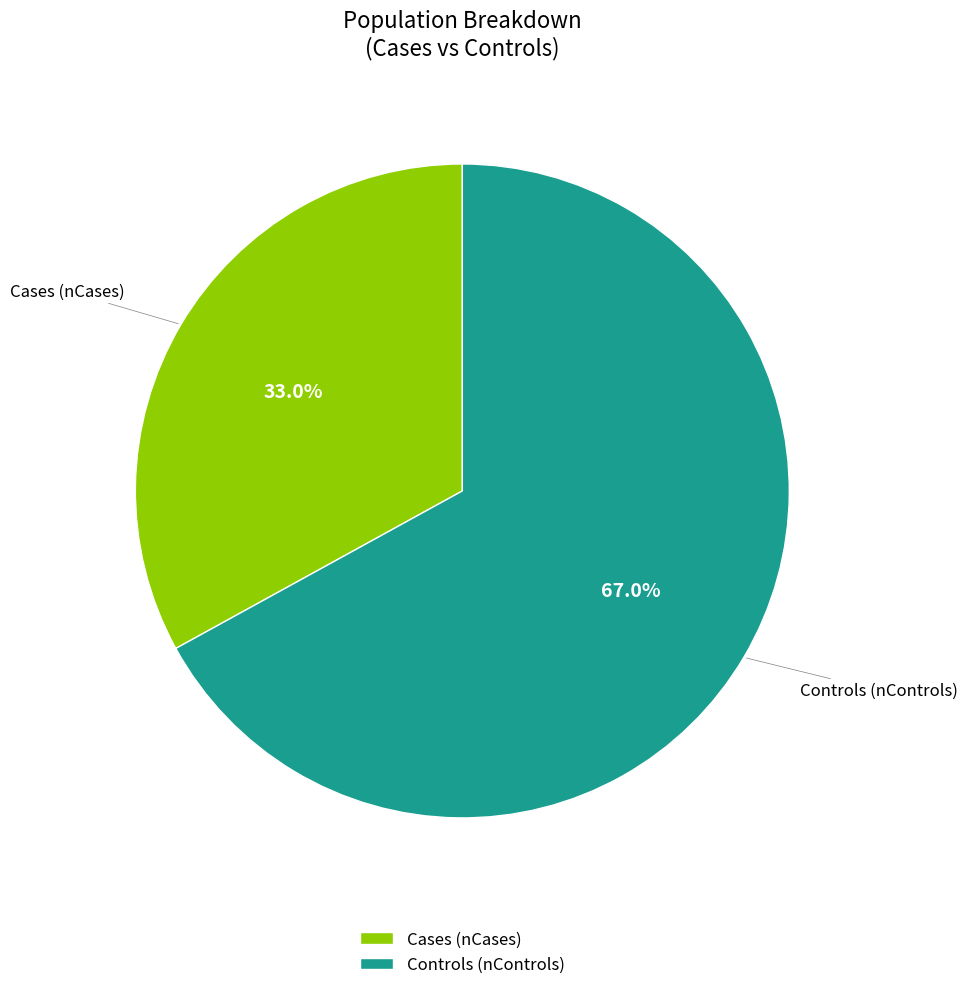

What is the total percentage of Controls (nControls) and Cases (nCases)?

100.0%